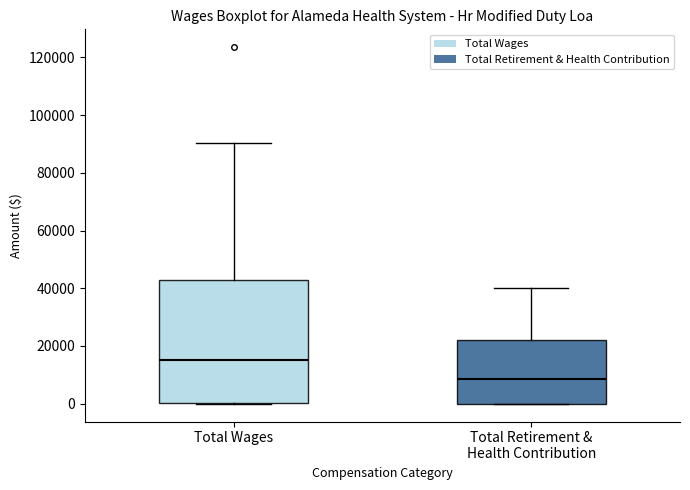

Reading left to right, read every box against the y-axis: the position of its median line, the range the box covers, and the ends of its whiskers. The values are not printed on the chart, so give them approximately, as read against the axis.

Total Wages: median 16000, box 0 to 42000, whiskers 0 to 90000
Total Retirement & Health Contribution: median 8000, box 0 to 22000, whiskers 0 to 40000